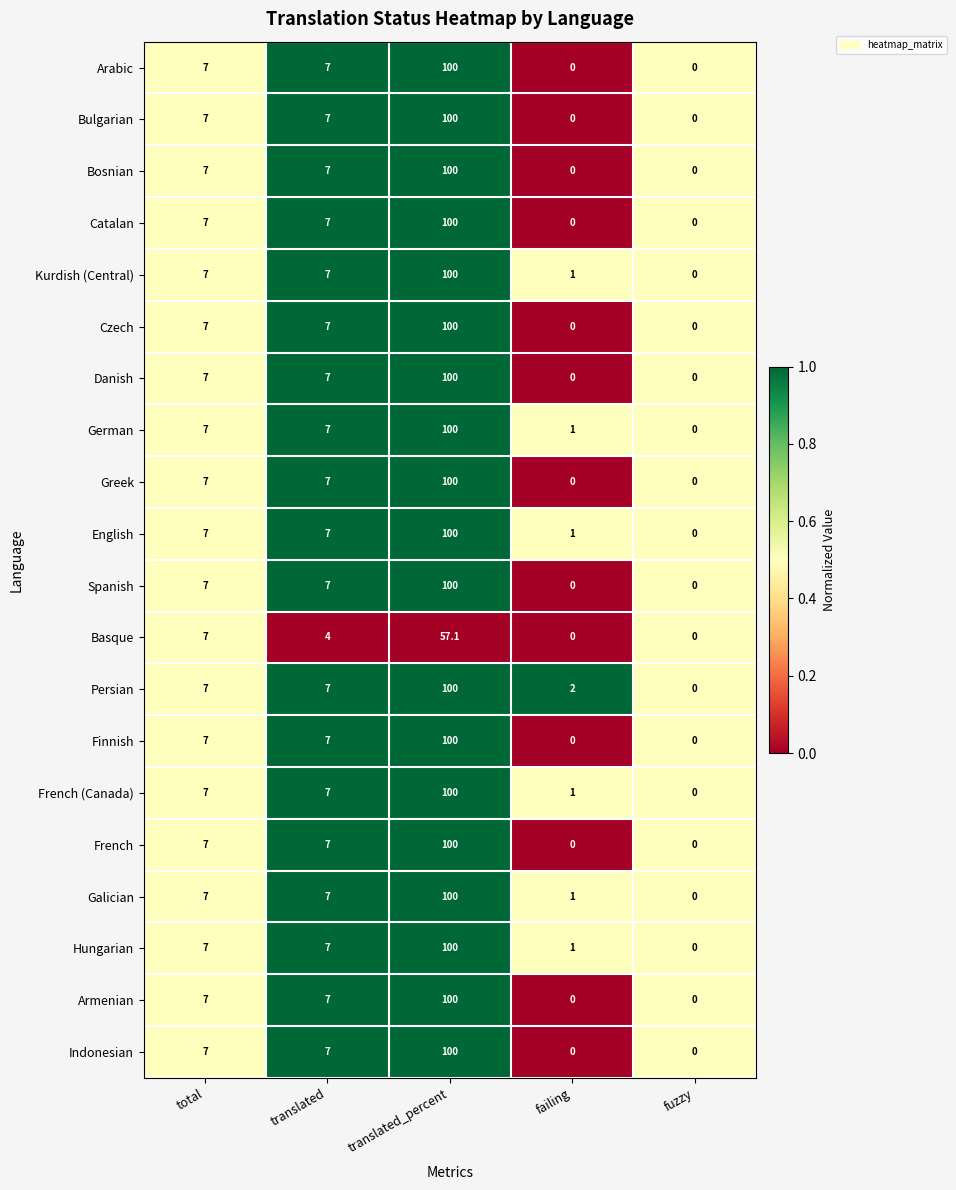

Which series has the largest total across all categories?

Persian